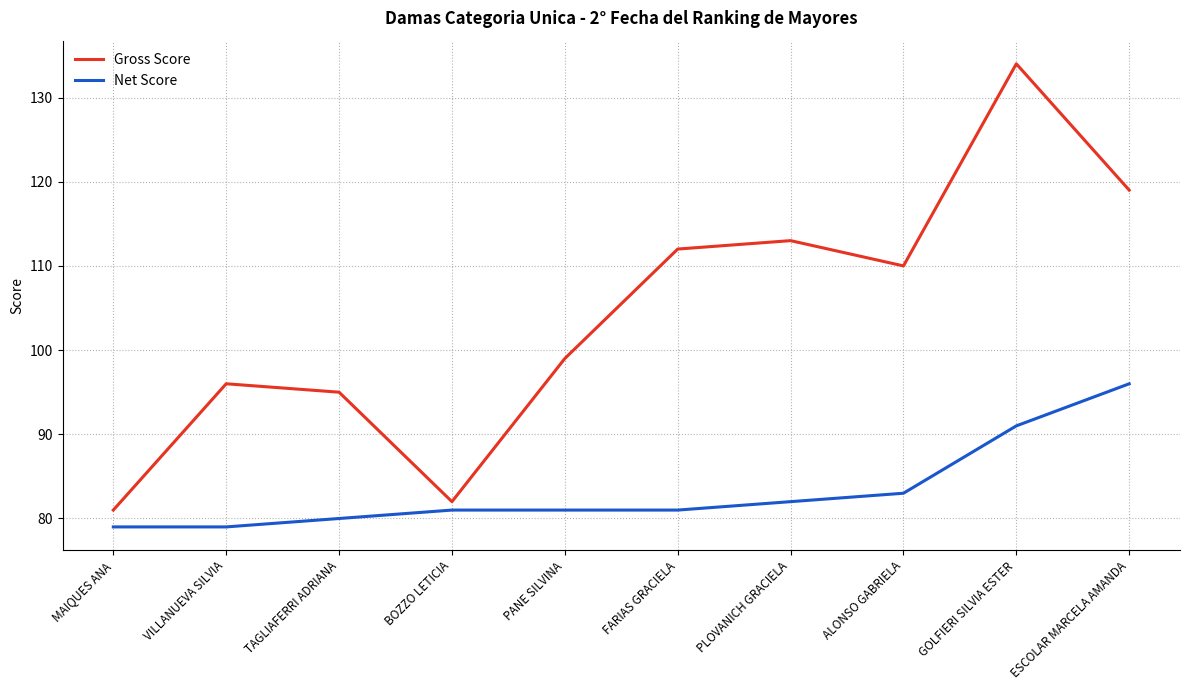

What position from the left is ALONSO GABRIELA?

8